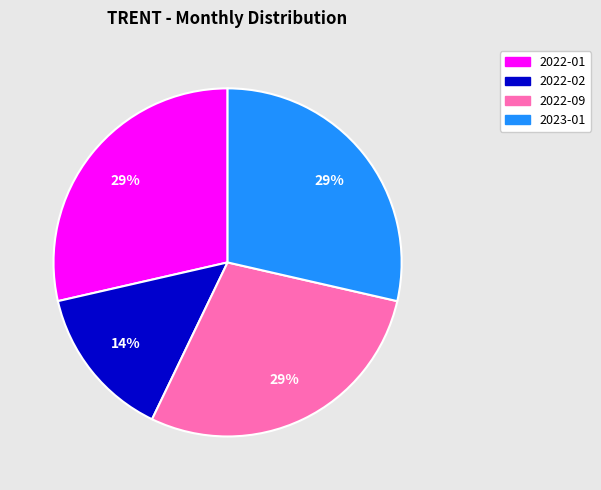

How many slices are in this pie chart?

4